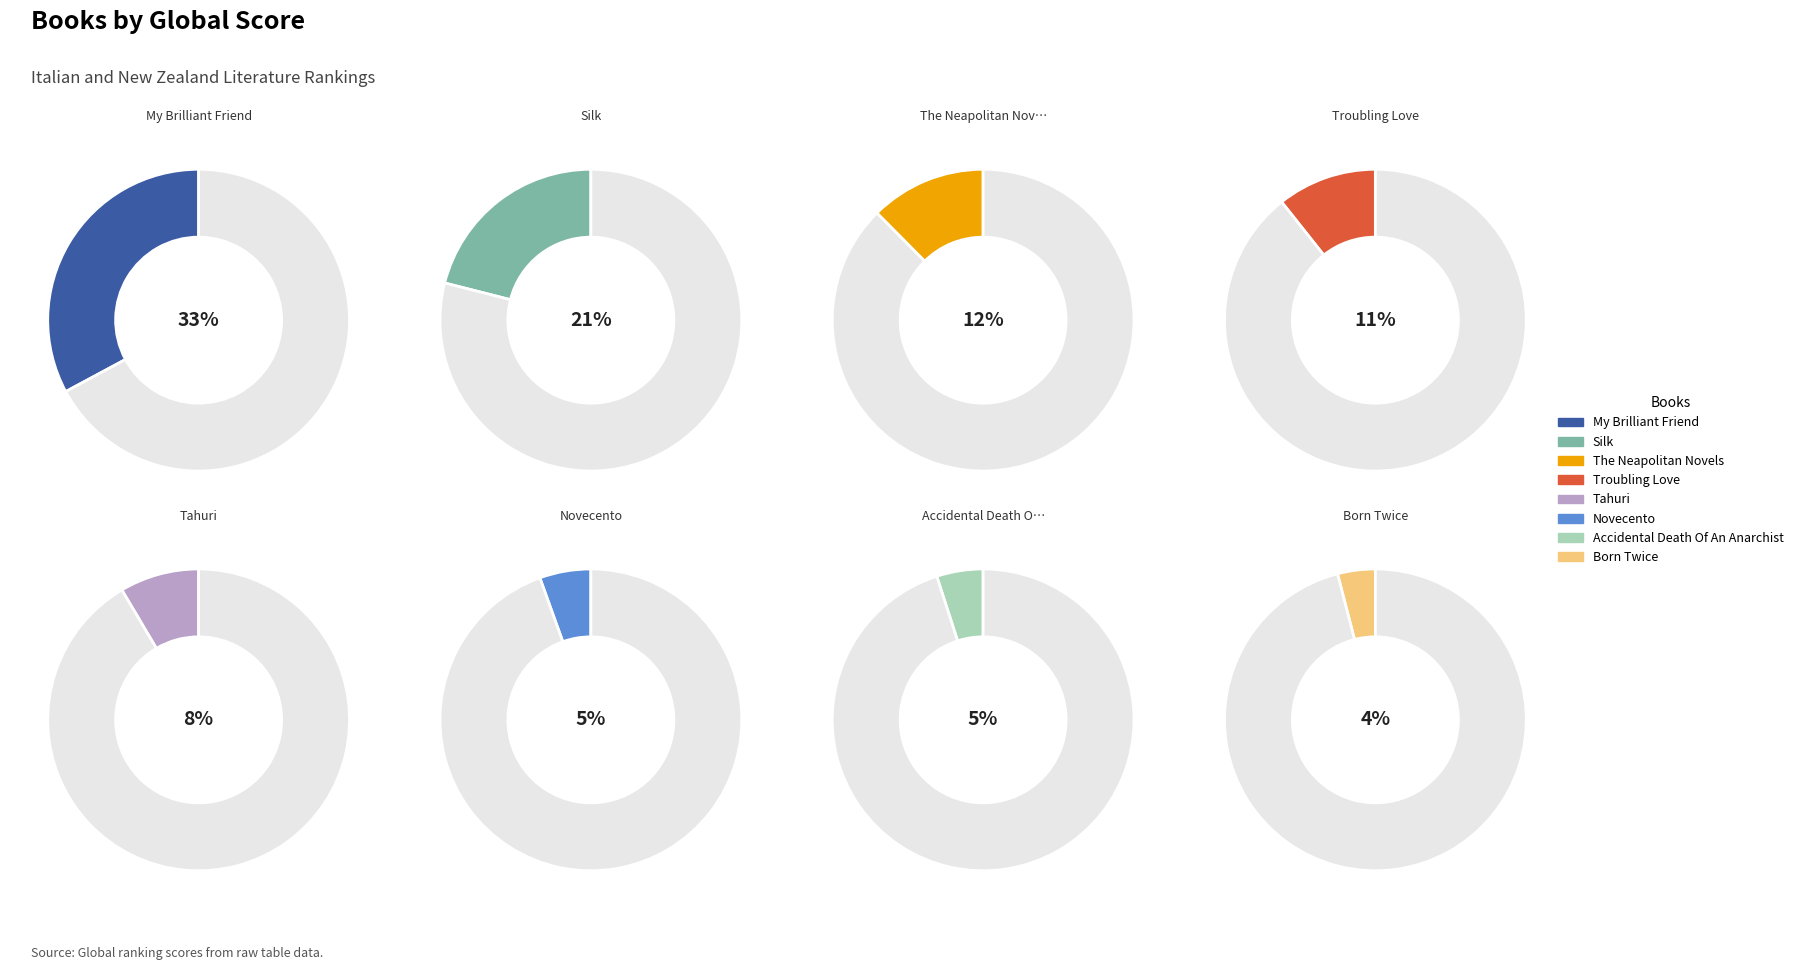

What is the largest slice in the pie chart?

My Brilliant Friend